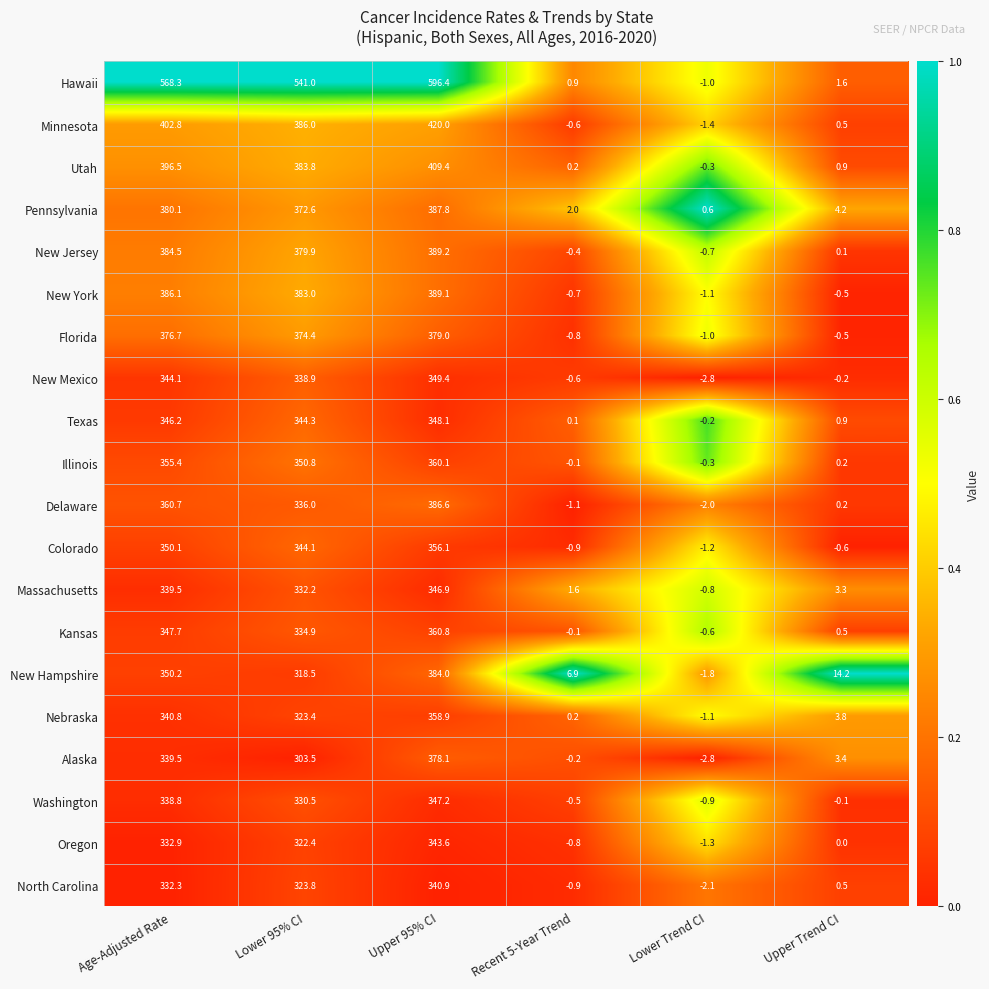

What is the difference between the second highest and minimum values in the New Mexico series?

346.9